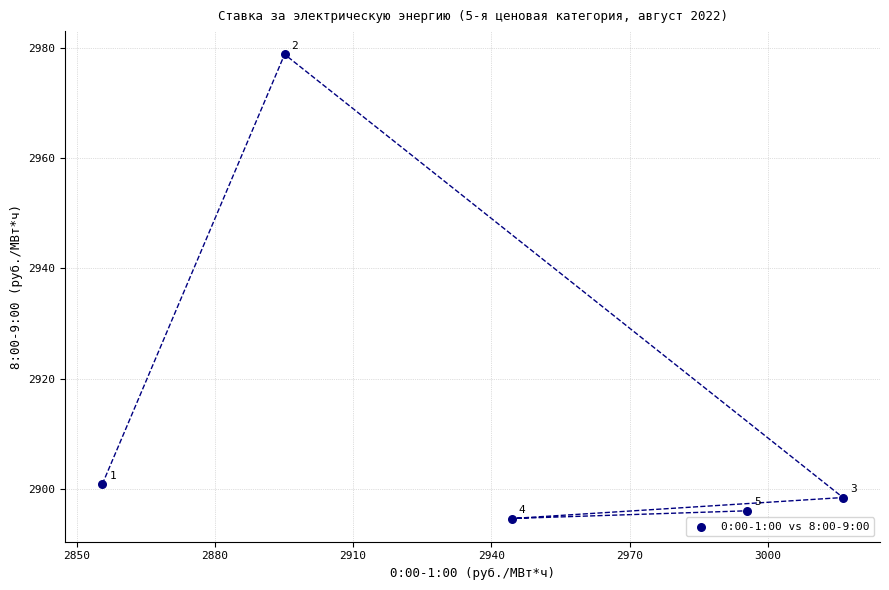

What Y value in the scatter plot is closest to 2936?

2900.8